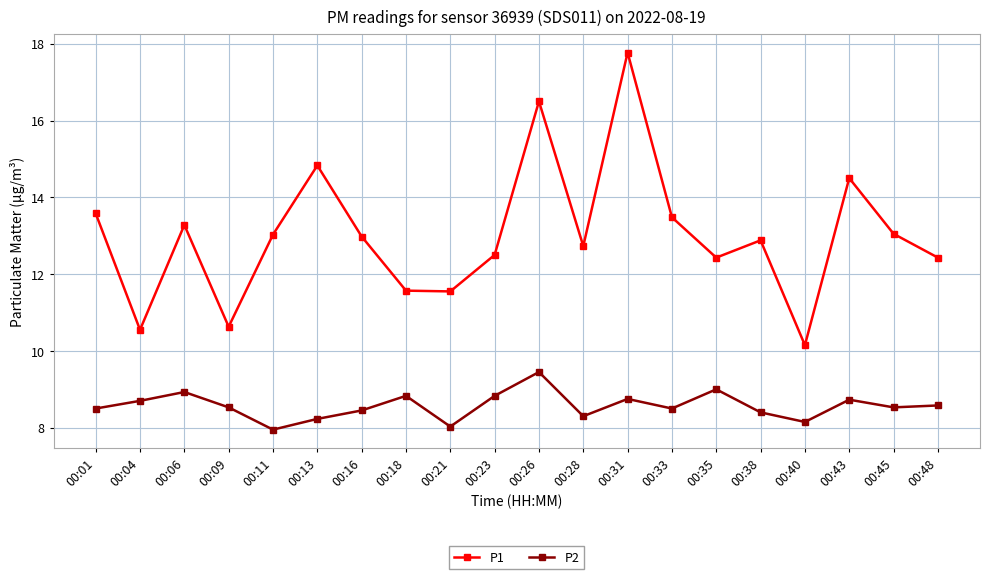

What are all the series names shown in the legend?

P1, P2